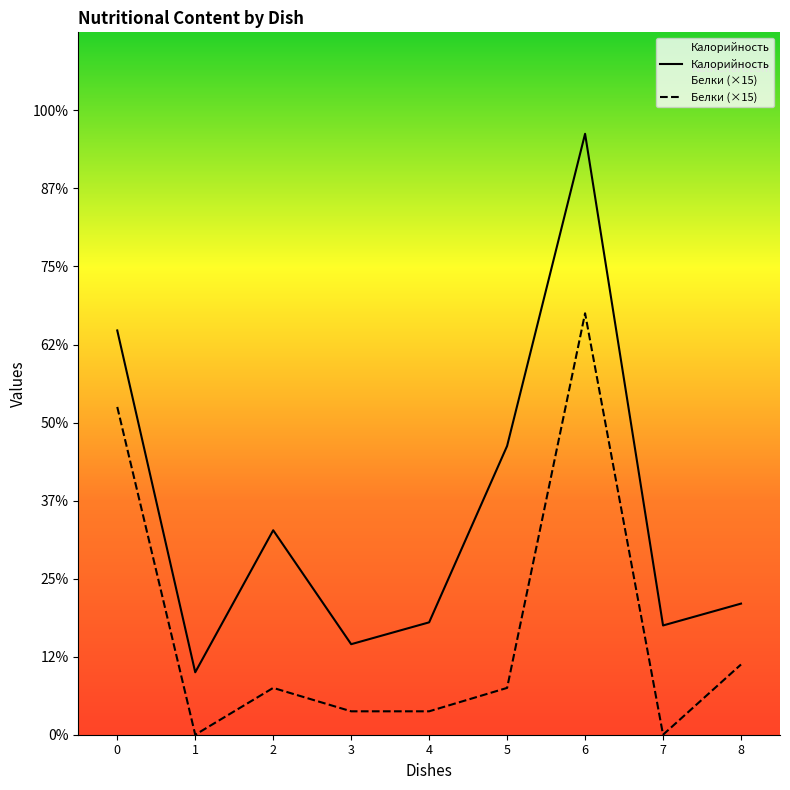

What are all the series names shown in the legend?

Калорийность, Белки (×15)